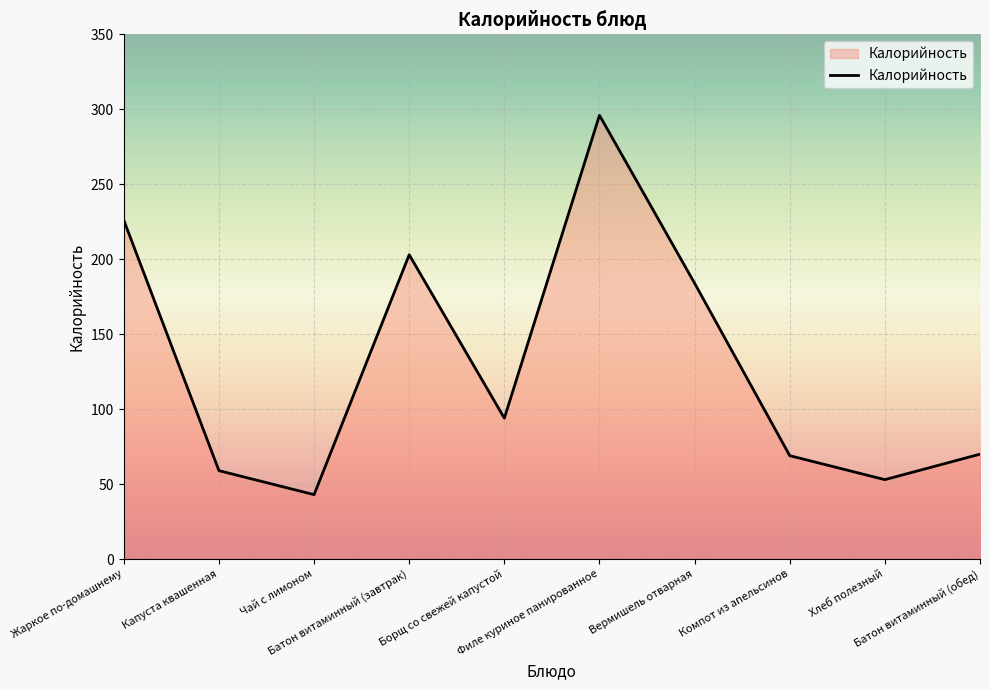

What is the maximum value shown in the chart?

296